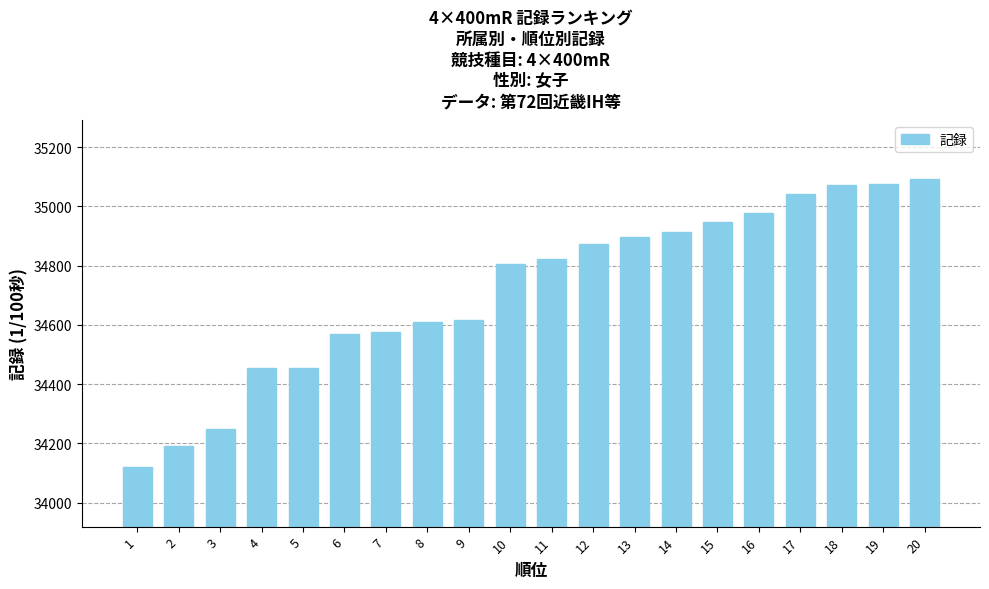

What is the greatest value displayed?

35091